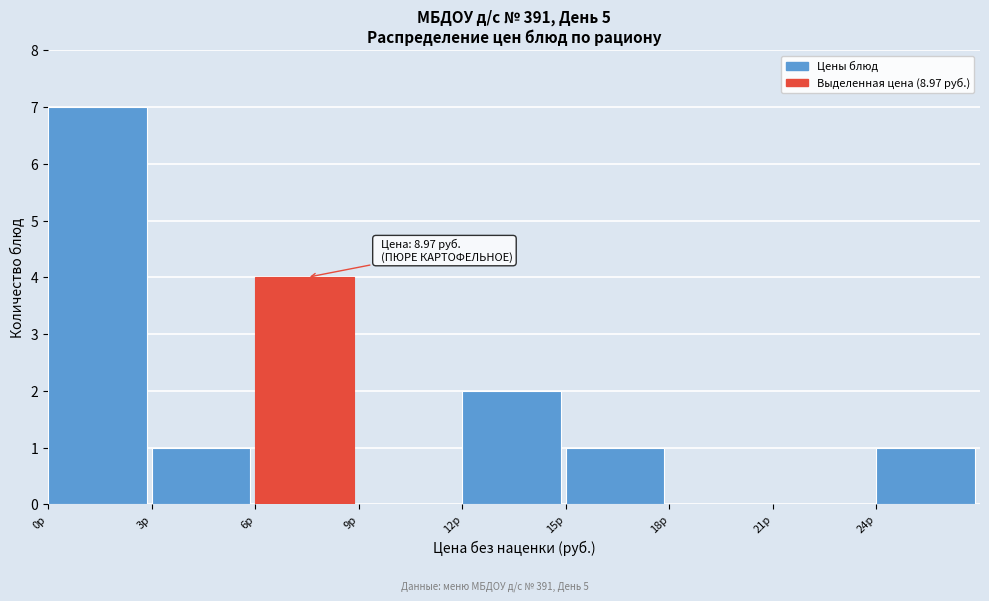

Over which range of the x-axis is the bar tallest?

0 to 3